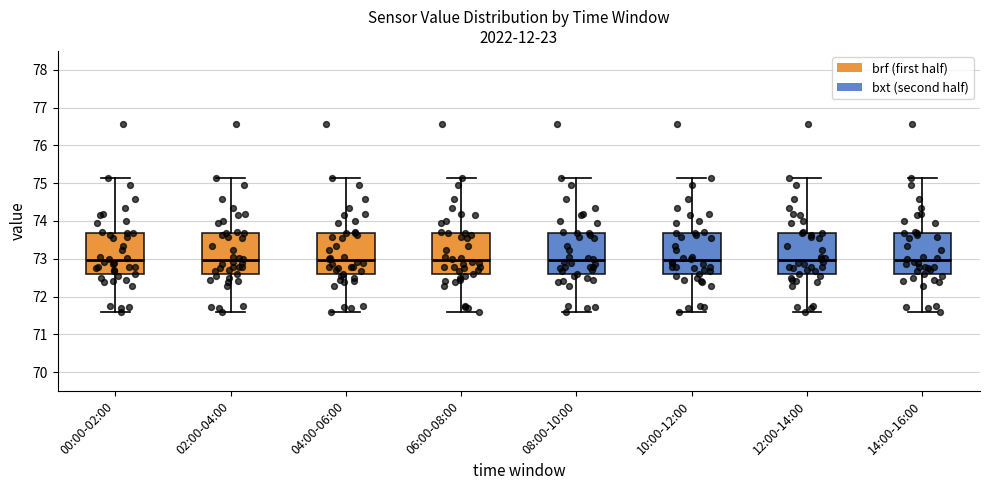

Reading left to right, transcribe this box plot: for each box, give where its median line is, the range the box spans, and where its two whiskers end, as read against the y-axis. The values are not printed on the chart, so give them approximately, as read against the axis.

00:00-02:00: median 73.0, box 72.6 to 73.7, whiskers 71.6 to 75.1
02:00-04:00: median 73.0, box 72.6 to 73.7, whiskers 71.6 to 75.1
04:00-06:00: median 73.0, box 72.6 to 73.7, whiskers 71.6 to 75.1
06:00-08:00: median 73.0, box 72.6 to 73.7, whiskers 71.6 to 75.1
08:00-10:00: median 73.0, box 72.6 to 73.7, whiskers 71.6 to 75.1
10:00-12:00: median 73.0, box 72.6 to 73.7, whiskers 71.6 to 75.1
12:00-14:00: median 73.0, box 72.6 to 73.7, whiskers 71.6 to 75.1
14:00-16:00: median 73.0, box 72.6 to 73.7, whiskers 71.6 to 75.1